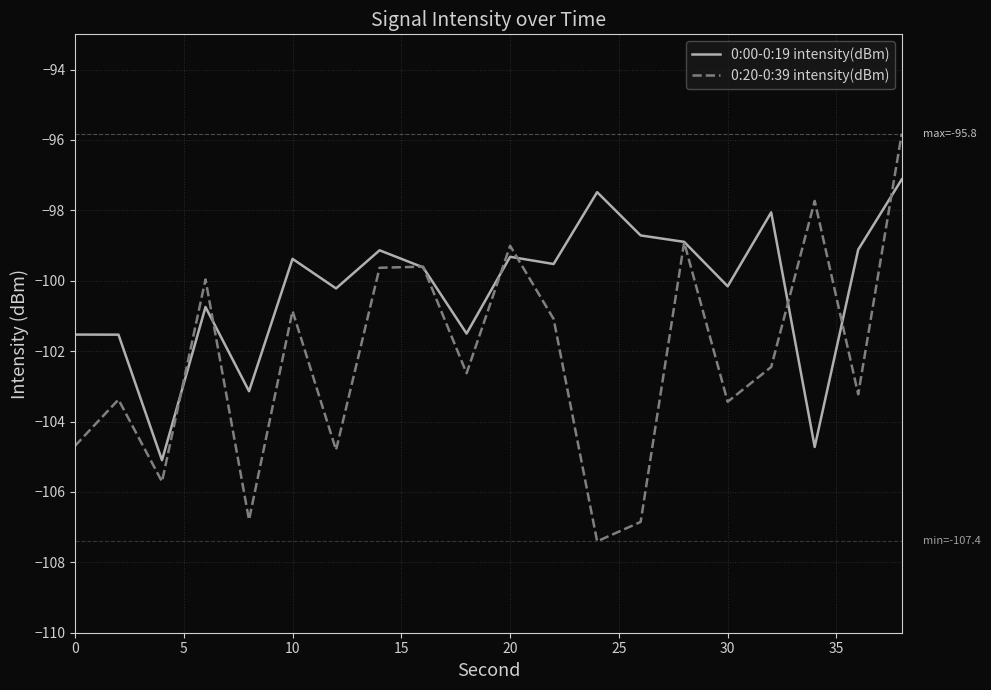

How many lines are shown in the chart?

2